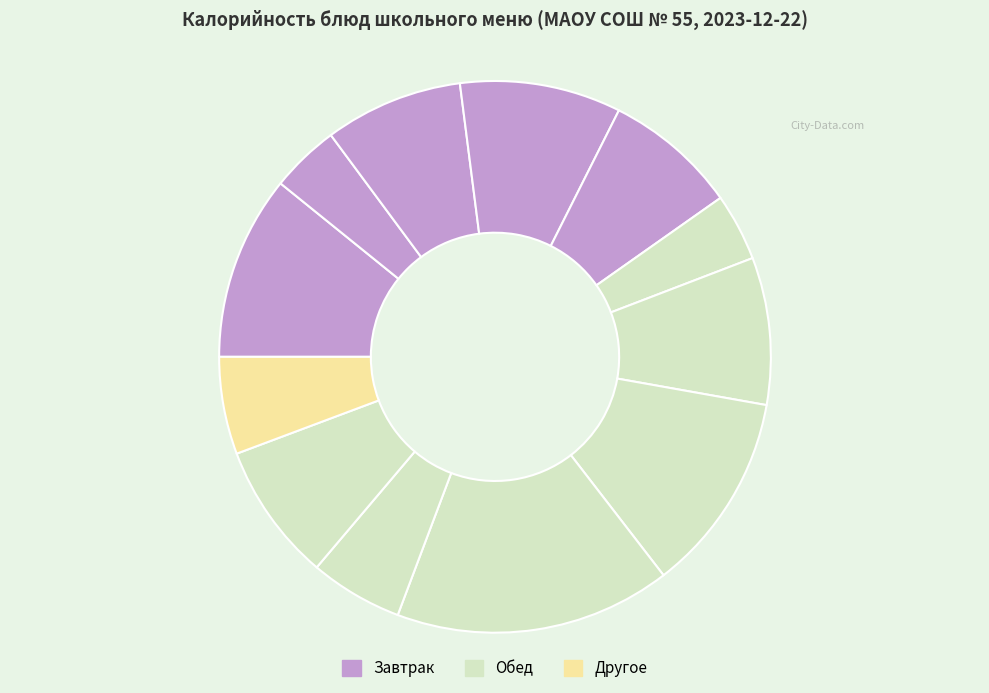

Count the number of slices in the pie.

12